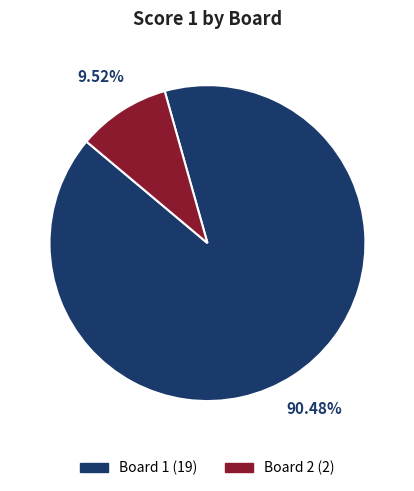

Does Board 1 account for over 50% of the chart?

Yes